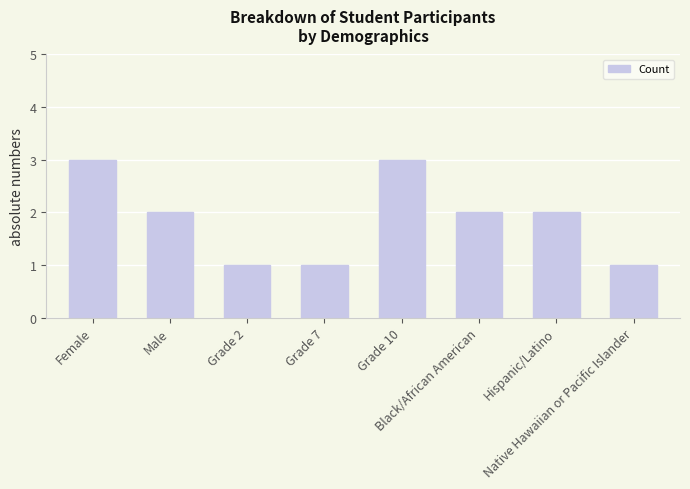

What position from the right is Native Hawaiian or Pacific Islander?

1